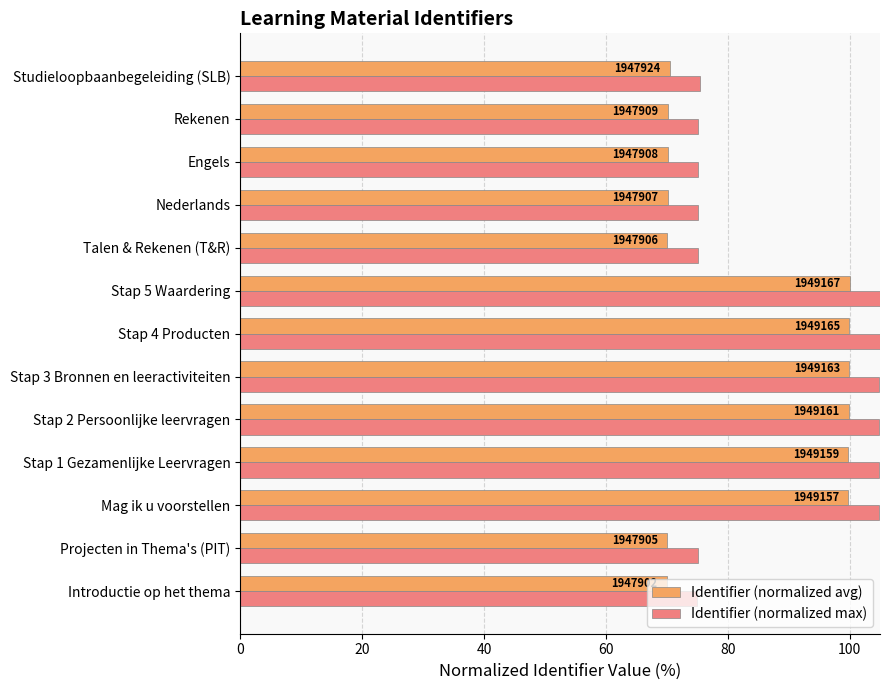

What are all the series names shown in the legend?

Identifier (normalized avg), Identifier (normalized max)